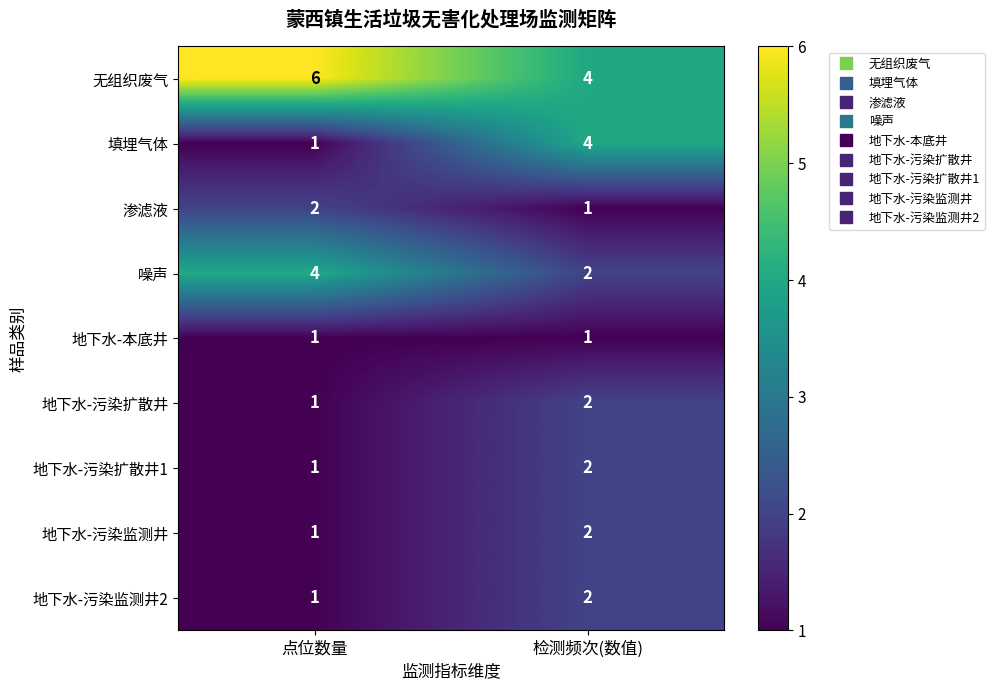

At which label is 渗滤液 closest to 1?

检测频次(数值)